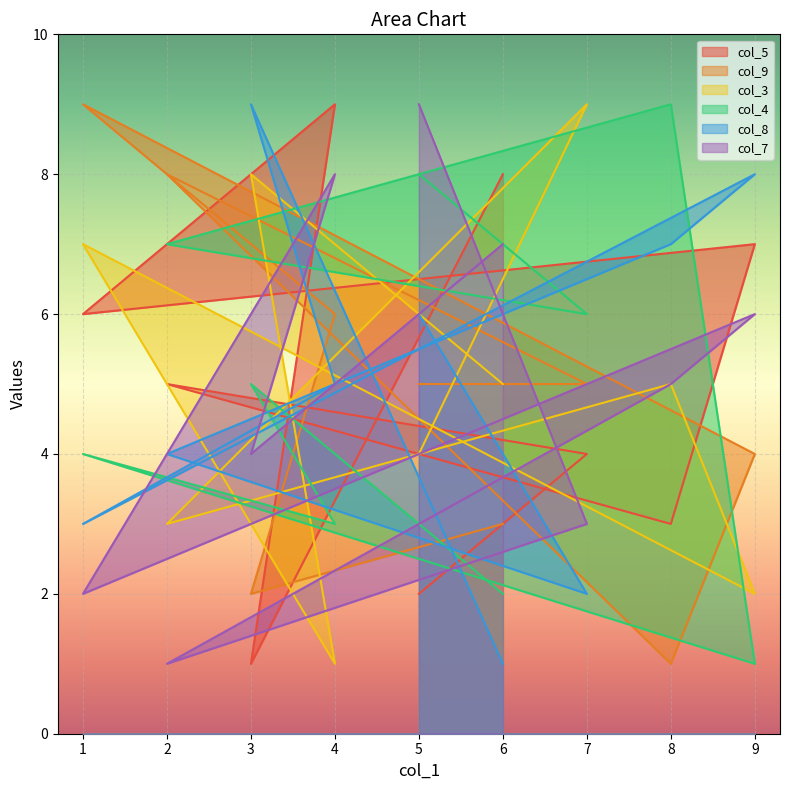

How many data points does each series have?

9